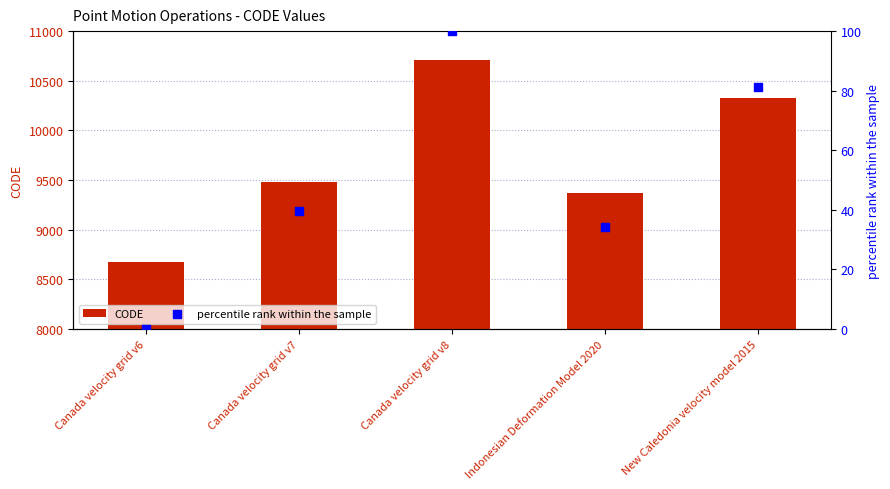

At how many categories does at least one series exceed 10083?

2